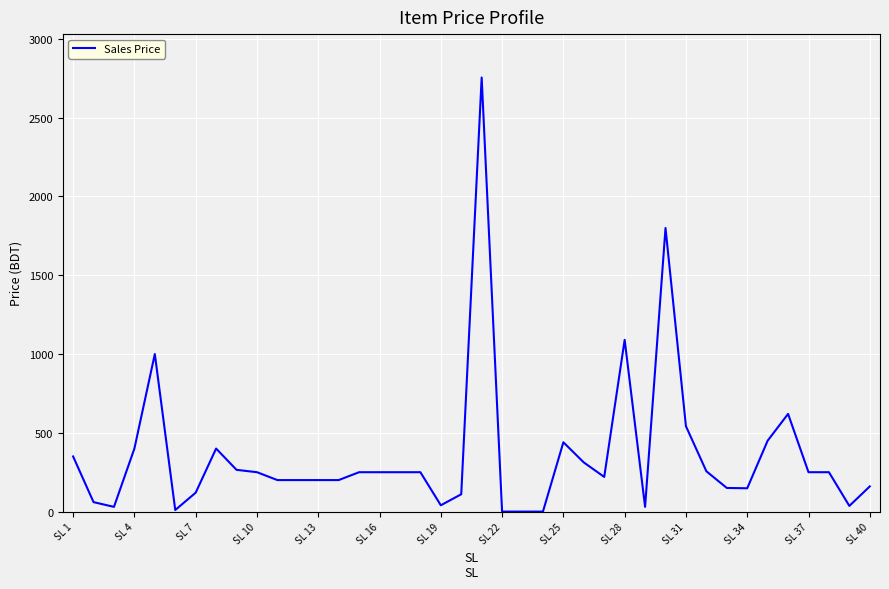

What is the average value?

359